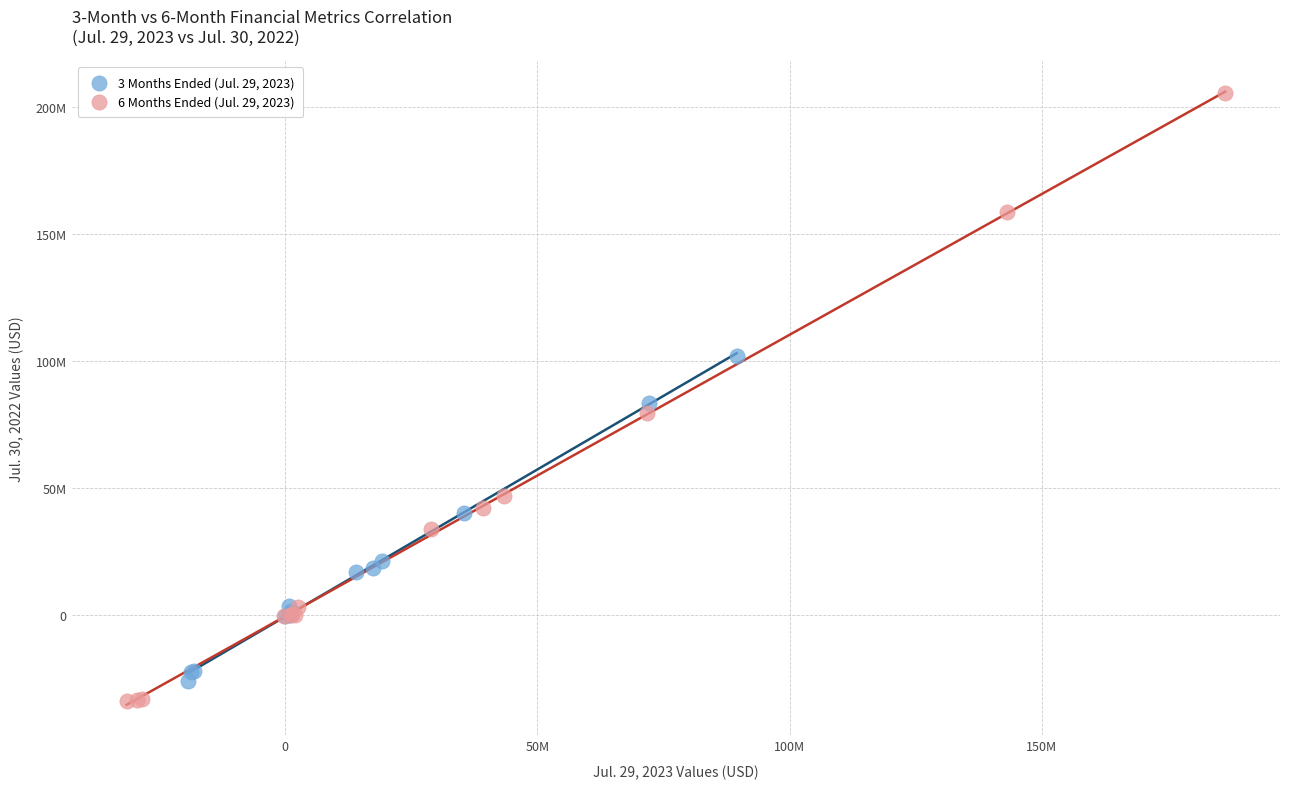

Which series contains the lowest Y value?

6 Months Ended (Jul. 29, 2023)